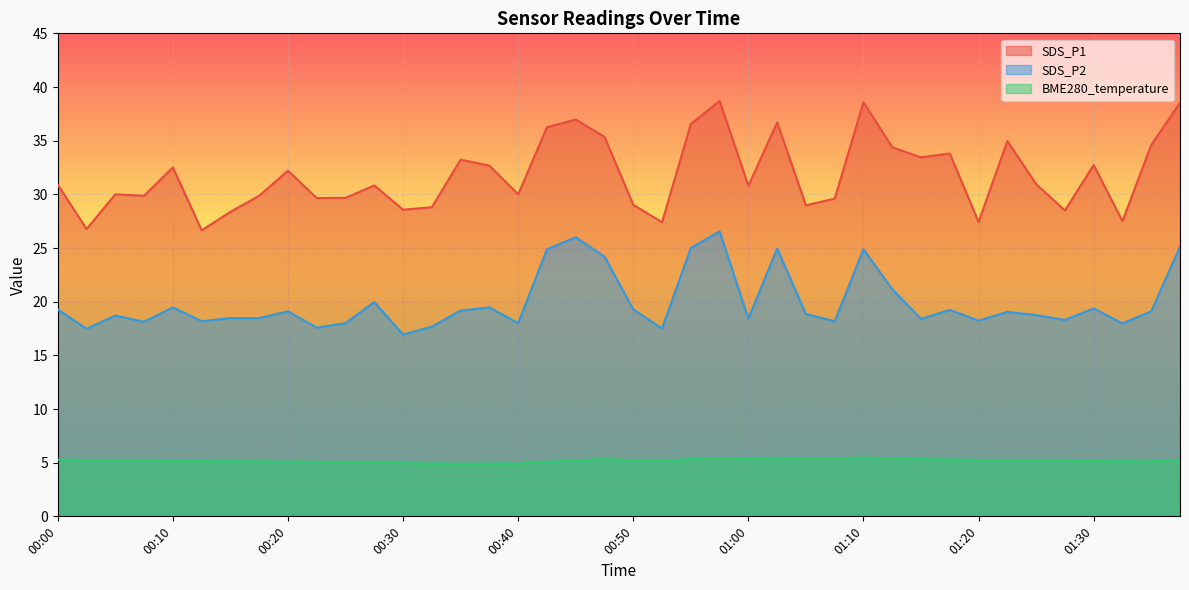

What is the difference between the maximum and minimum values in the SDS_P2 series?

9.6